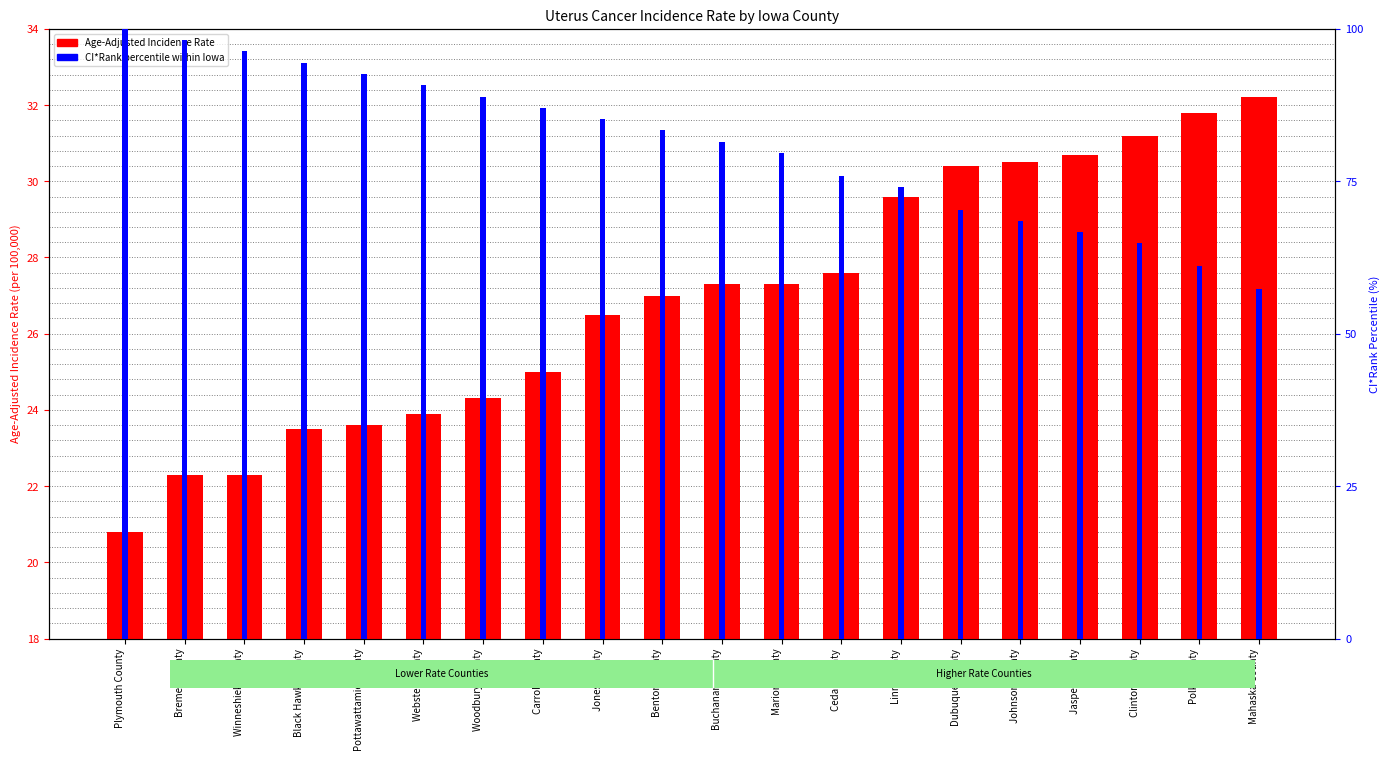

At how many categories does at least one series exceed 78?

12